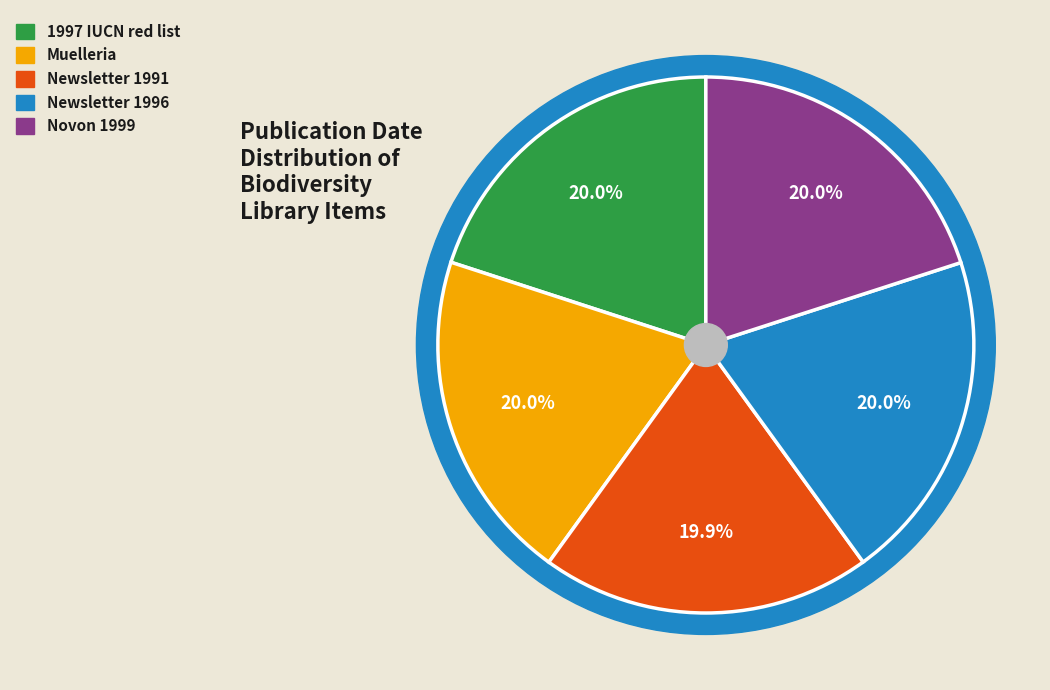

True or false: Newsletter 1996 accounts for 26% of the total.

False